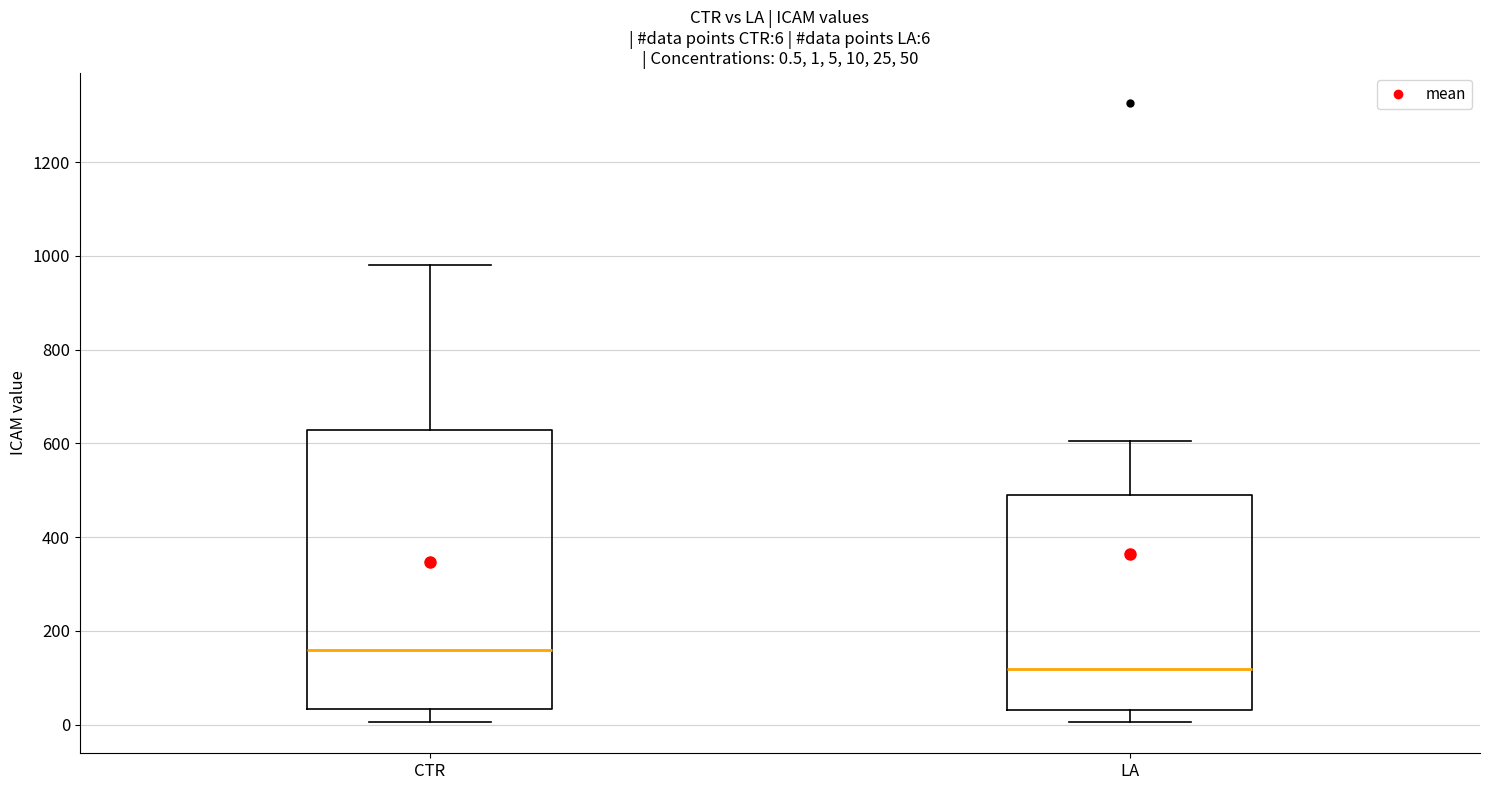

Which box is the tallest, from its lower edge to its upper edge?

CTR